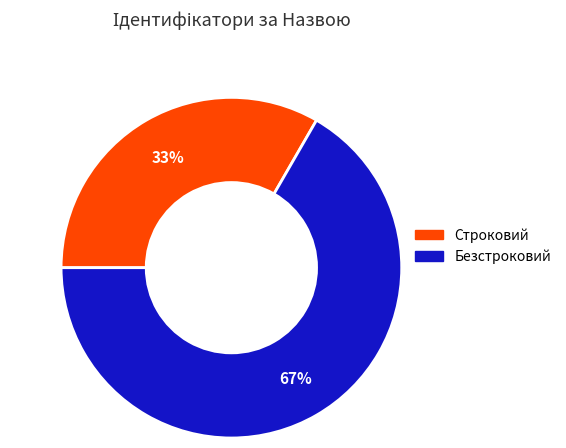

The Строковий slice represents 33% of the pie. True or false?

True